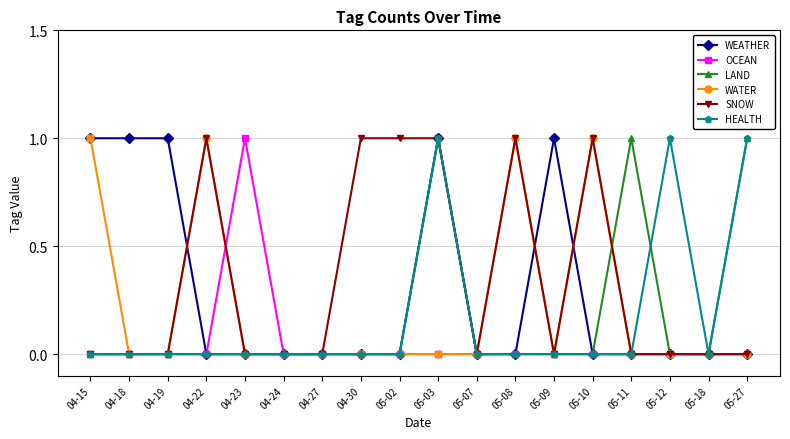

Reading left to right, transcribe all the data shown in this chart.

WEATHER: 1	1	1	0	0	0	0	0	0	1	0	0	1	0	0	0	0	0
OCEAN: 0	0	0	0	1	0	0	0	0	0	0	0	0	0	0	0	0	0
LAND: 0	0	0	0	0	0	0	0	0	1	0	0	0	0	1	0	0	1
WATER: 1	0	0	1	0	0	0	0	0	0	0	1	0	1	0	0	0	0
SNOW: 0	0	0	1	0	0	0	1	1	1	0	1	0	1	0	0	0	0
HEALTH: 0	0	0	0	0	0	0	0	0	1	0	0	0	0	0	1	0	1